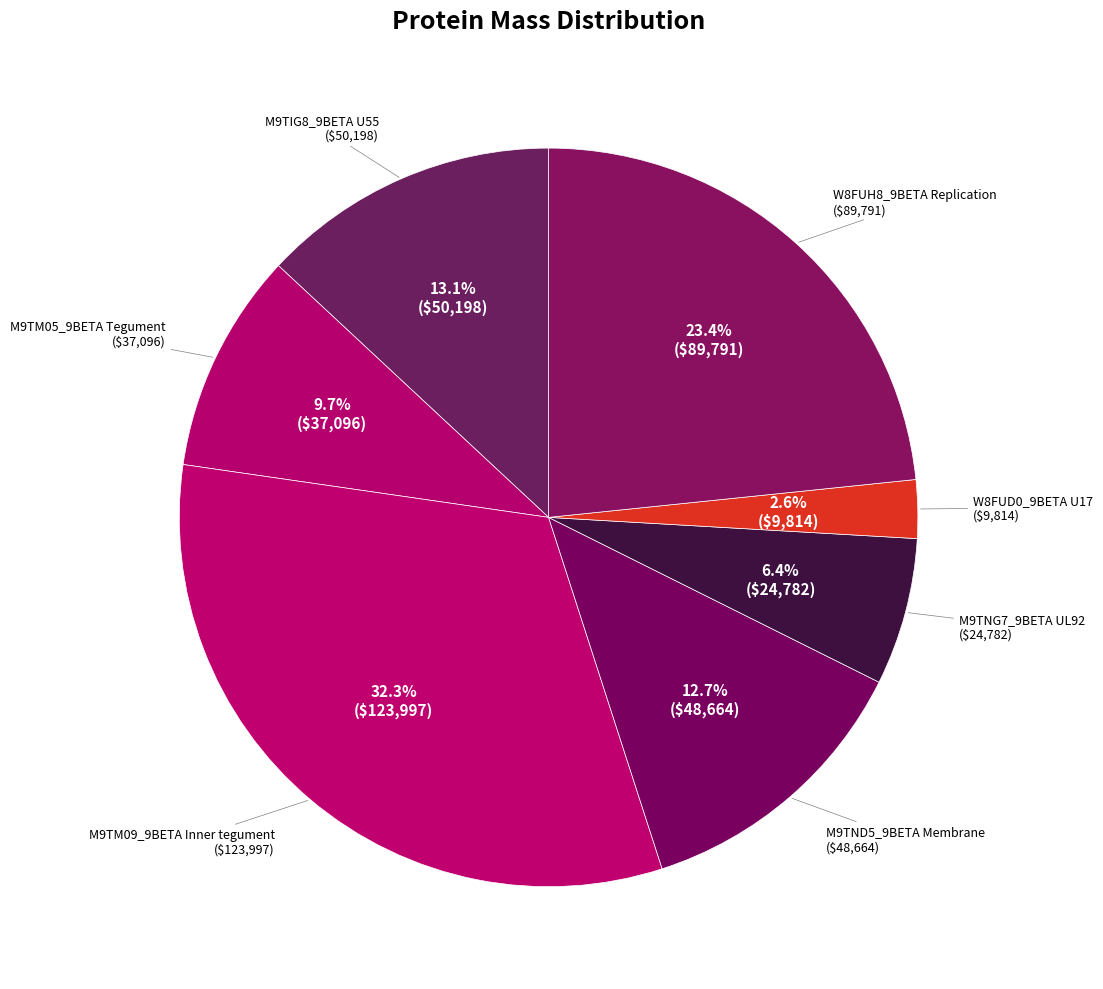

Does M9TIG8_9BETA U55 account for over 50% of the chart?

No